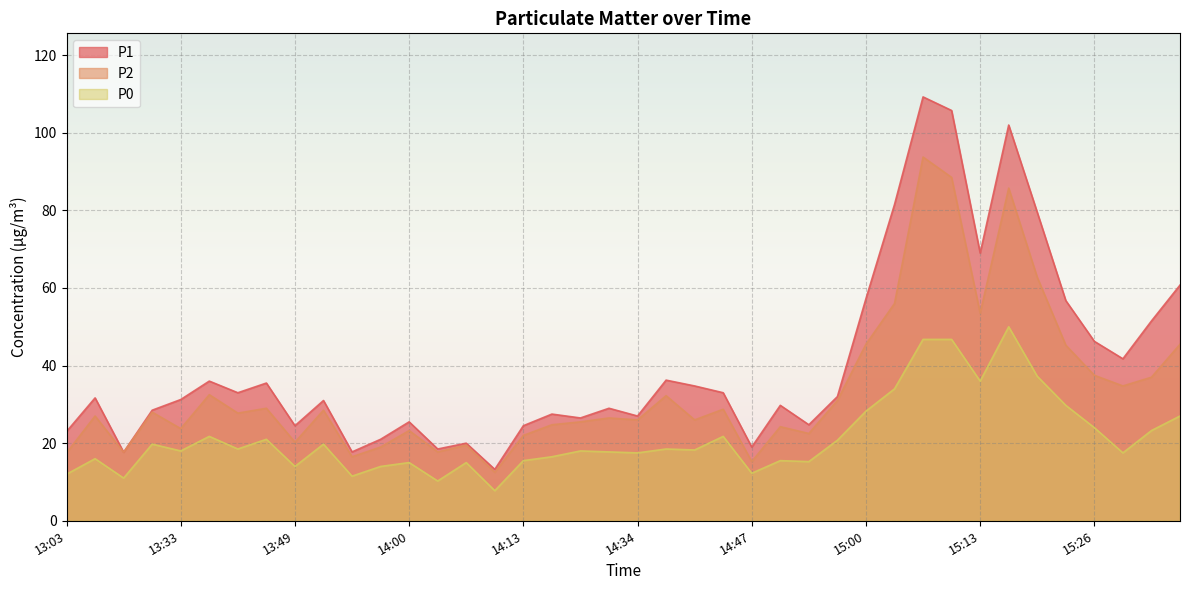

What is the label of the 14th point from the right?

14:52